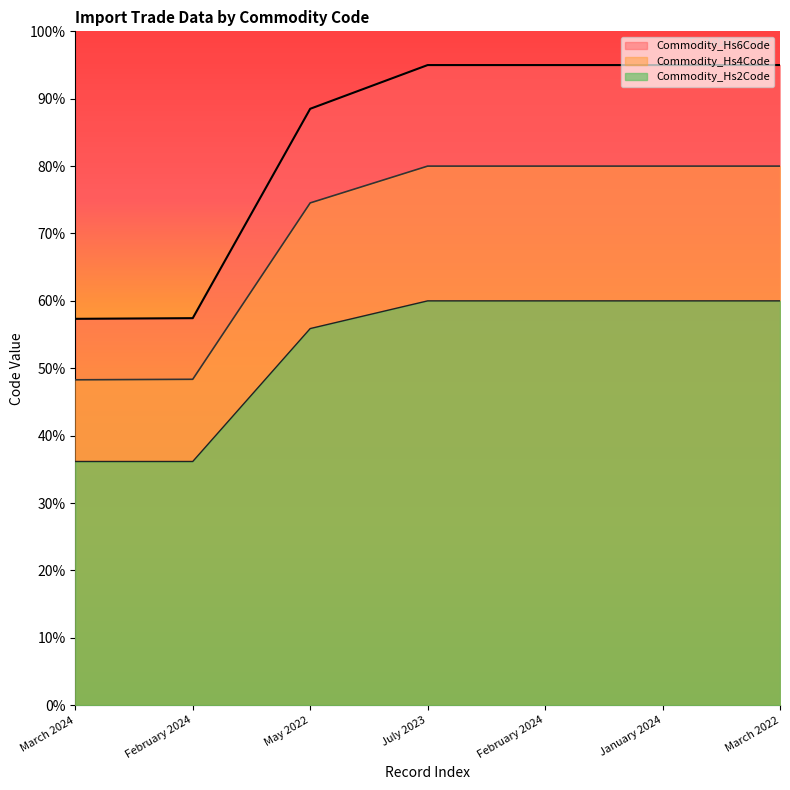

At which label is Commodity_Hs4Code closest to 64?

May 2022